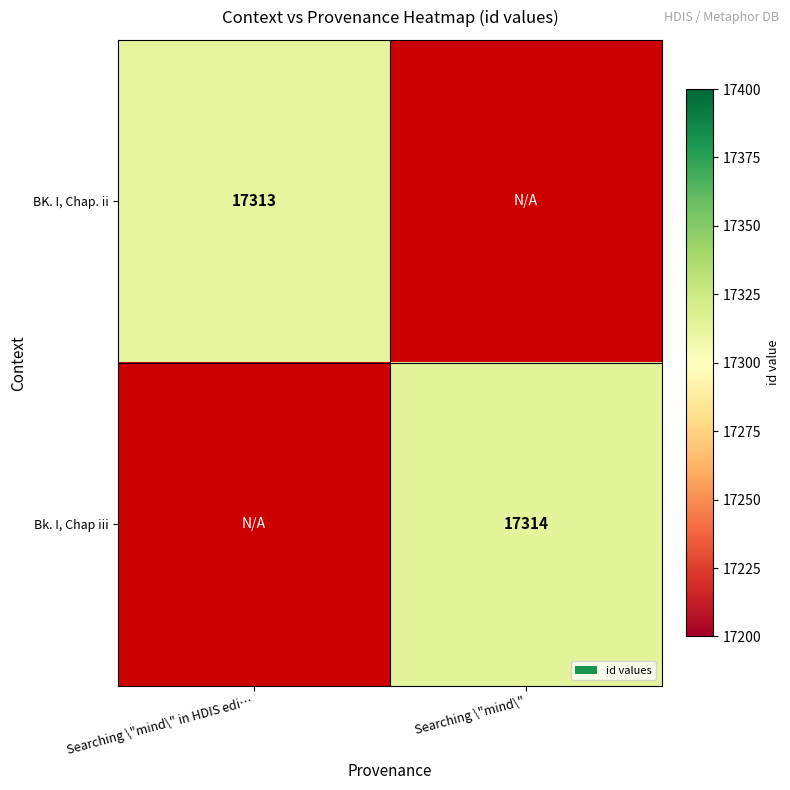

Between Searching \"mind\" and Searching \"mind\" in HDIS edi…, which is larger?

Searching \"mind\" in HDIS edi…